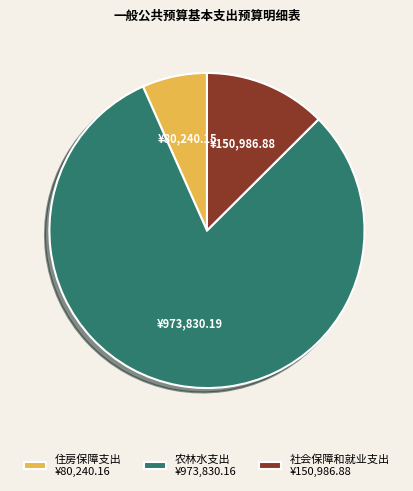

What is the smallest slice in the pie chart?

住房保障支出